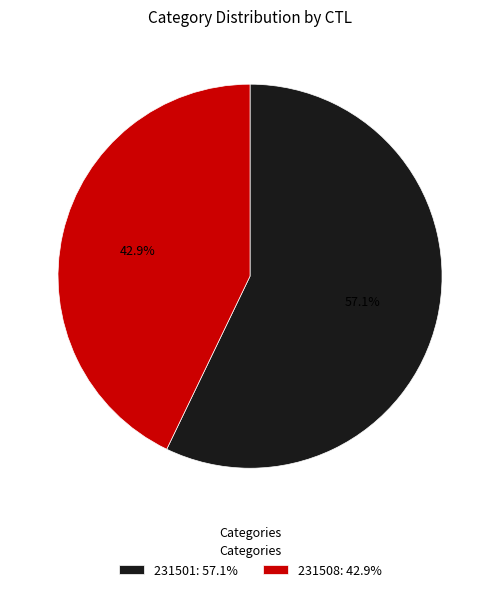

The 231508 slice represents 35% of the pie. True or false?

False